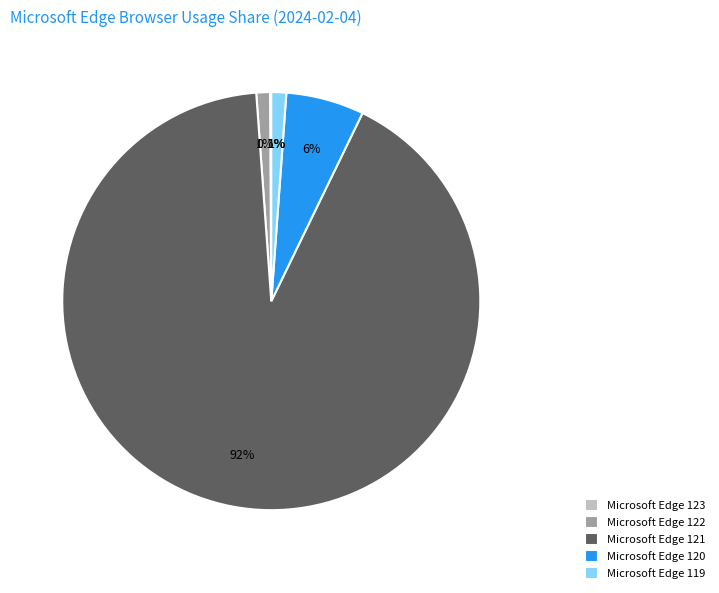

What percentage is NOT represented by Microsoft Edge 119?

98.8%